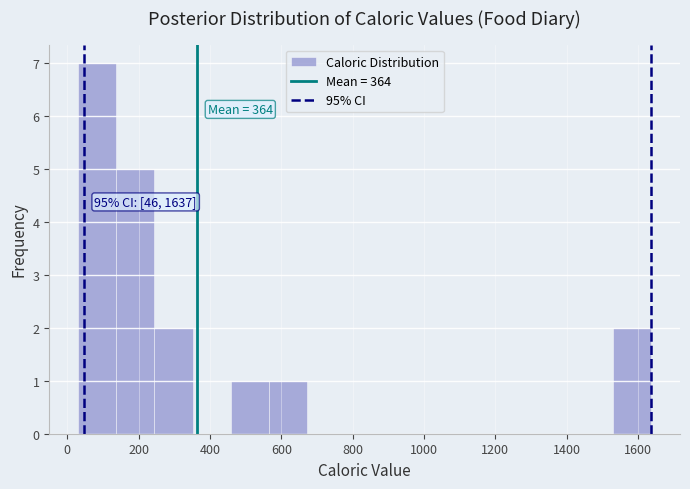

Which range on the x-axis has the tallest bar?

40 to 140